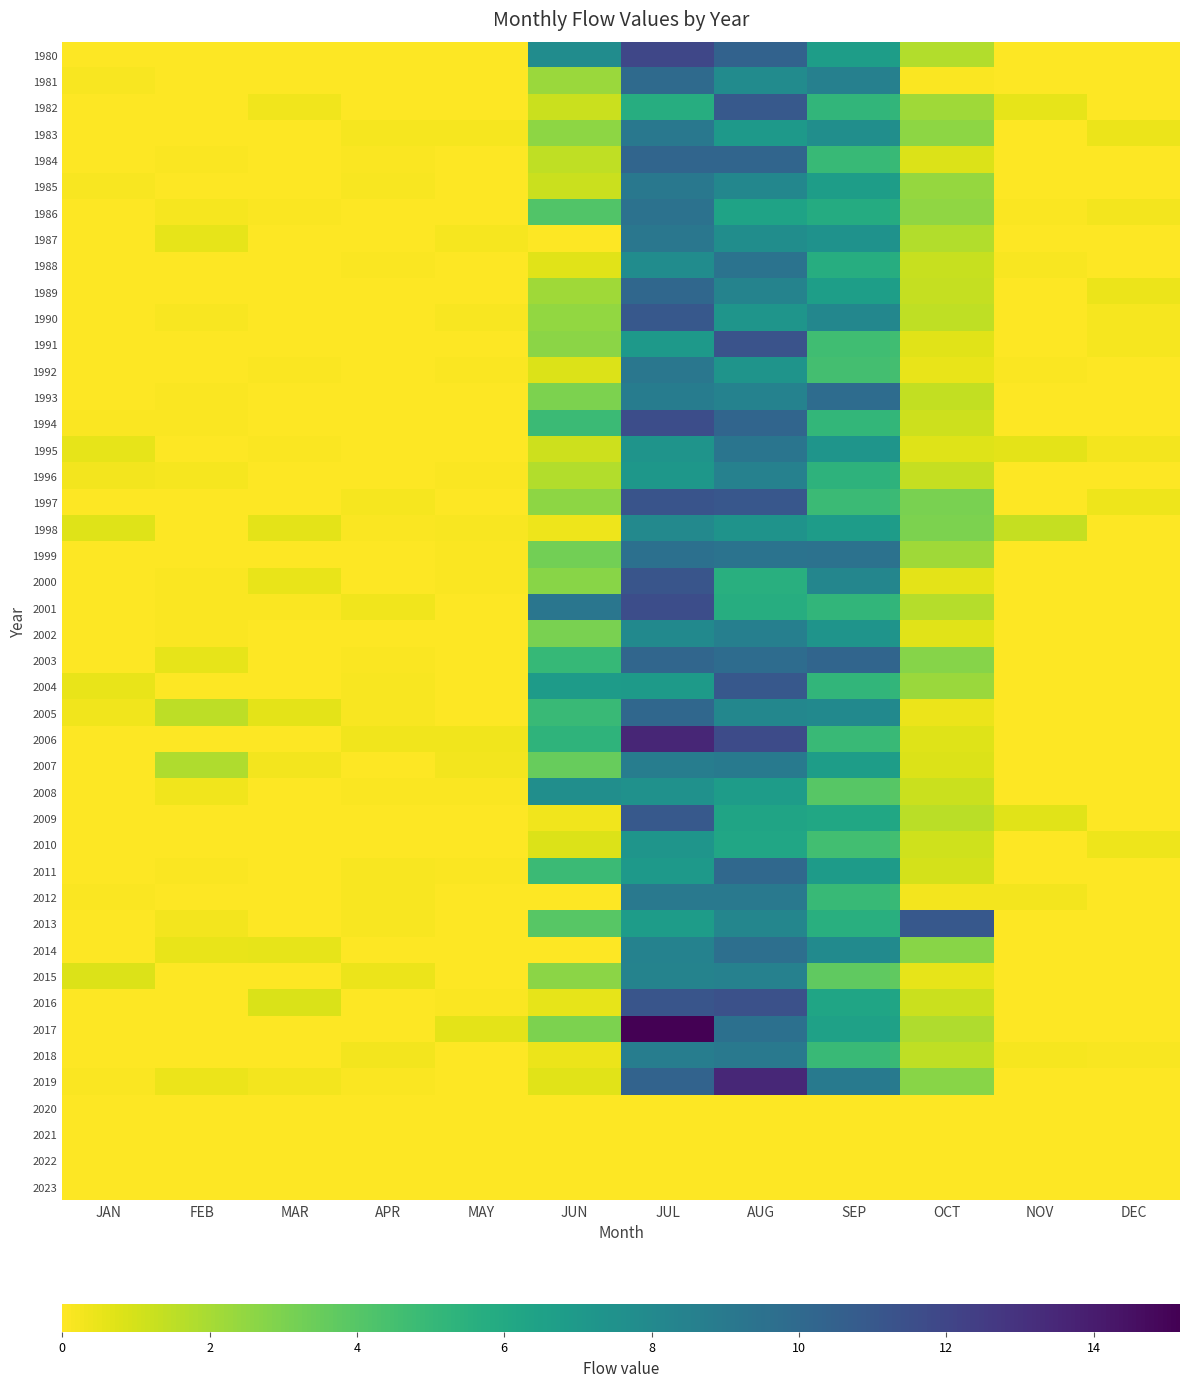

What is the sum of all 2019 values?

37.1